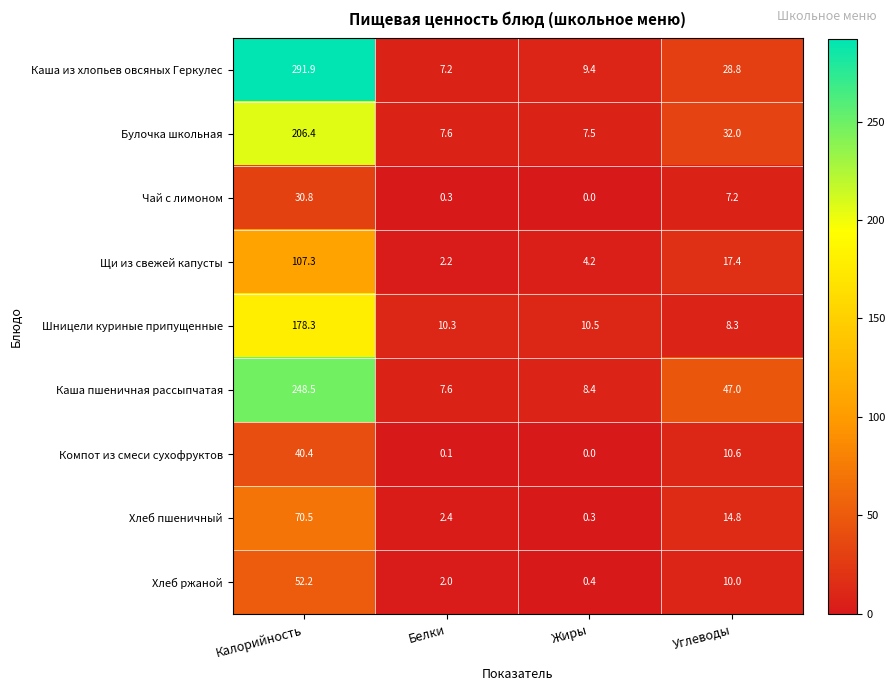

What is the sum of the Чай с лимоном values at Белки and Жиры?

0.3